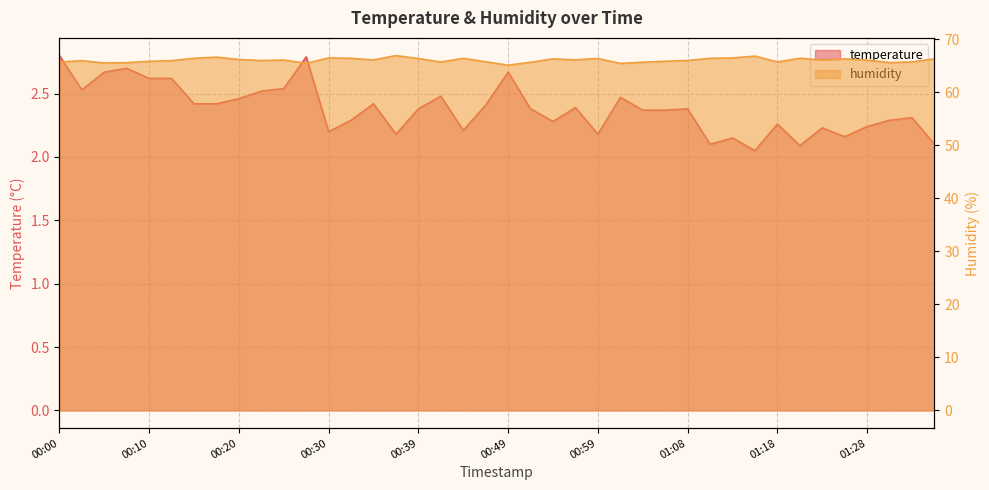

What is the value of the humidity point at the 15th from the left?

66.1